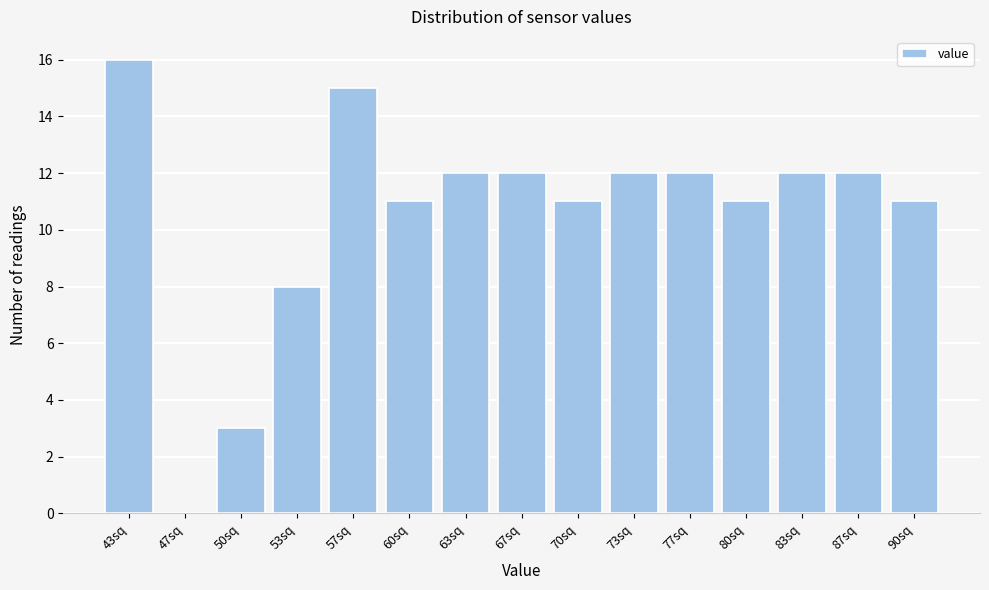

Reading left to right, transcribe all the data shown in this chart.

43sq=16	47sq=0	50sq=3	53sq=8	57sq=15	60sq=11	63sq=12	67sq=12	70sq=11	73sq=12	77sq=12	80sq=11	83sq=12	87sq=12	90sq=11